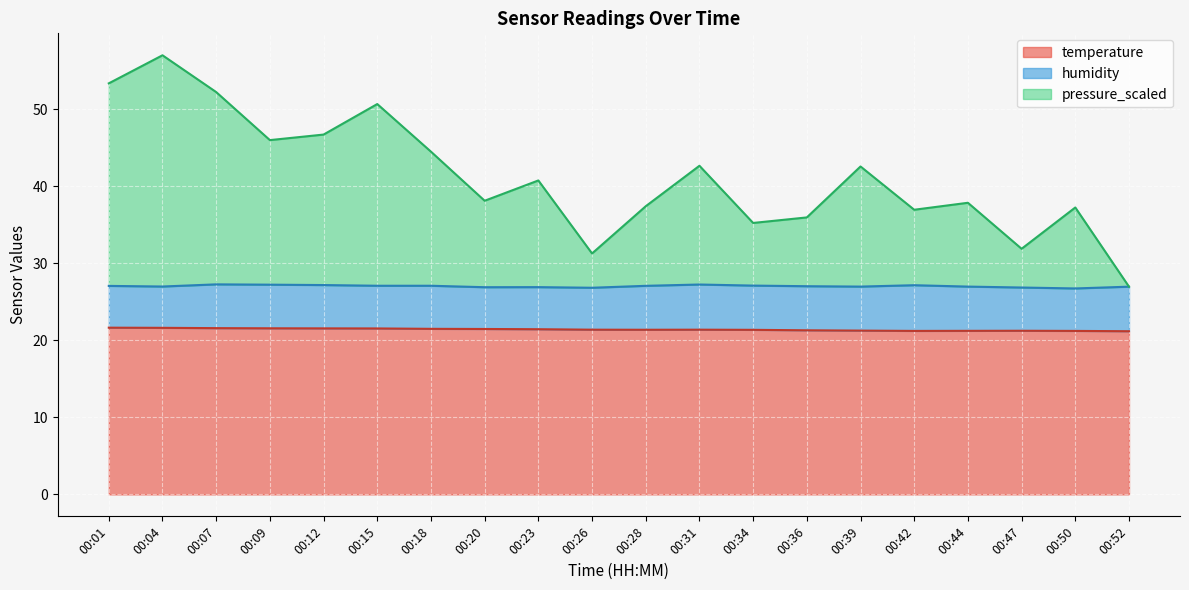

At which category does the chart reach its minimum across all series?

00:52